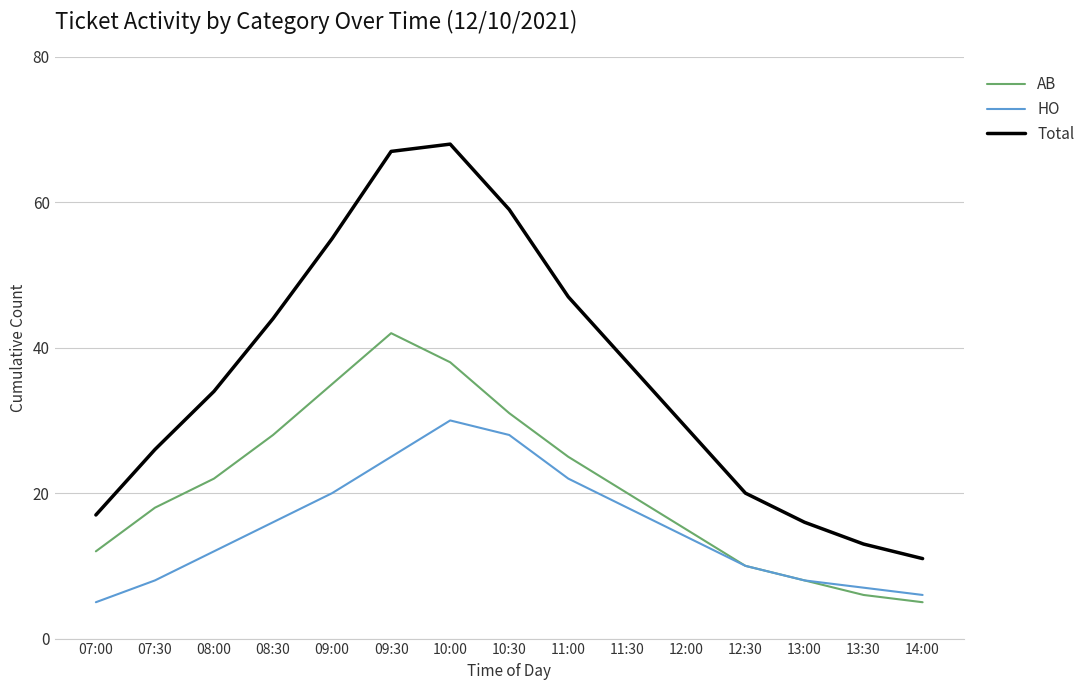

Is the value of Total at 11:30 greater than the value of AB at 12:30?

Yes